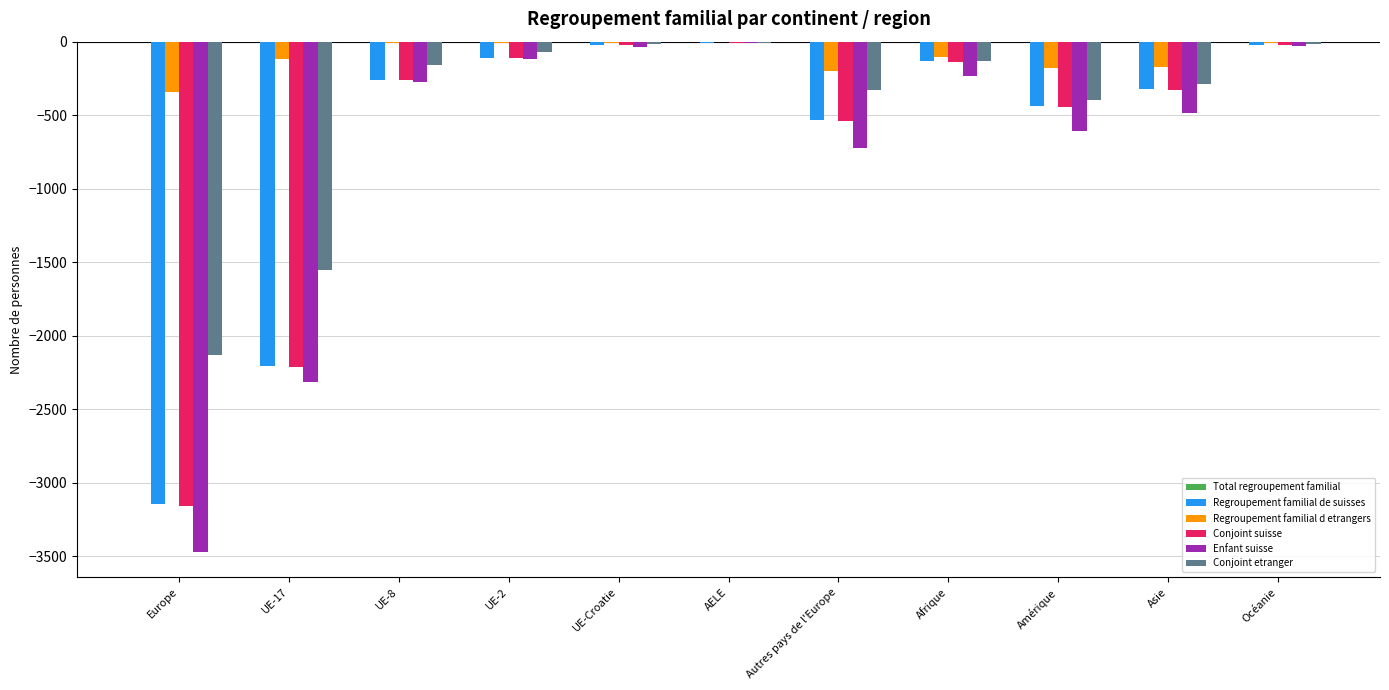

How many values in the Regroupement familial d etrangers series exceed -101?

5